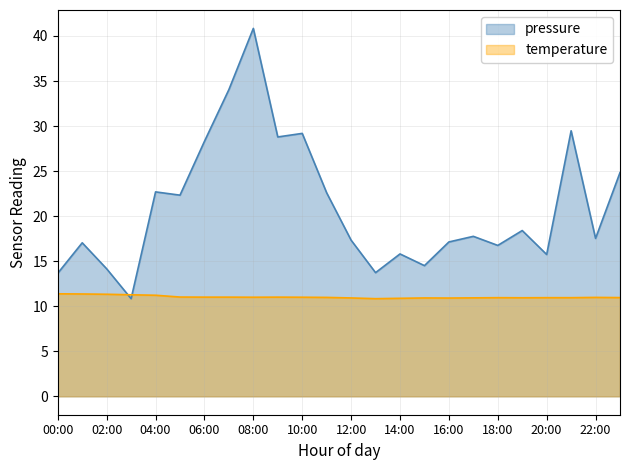

What is the difference between the maximum and minimum values in the temperature series?

0.5